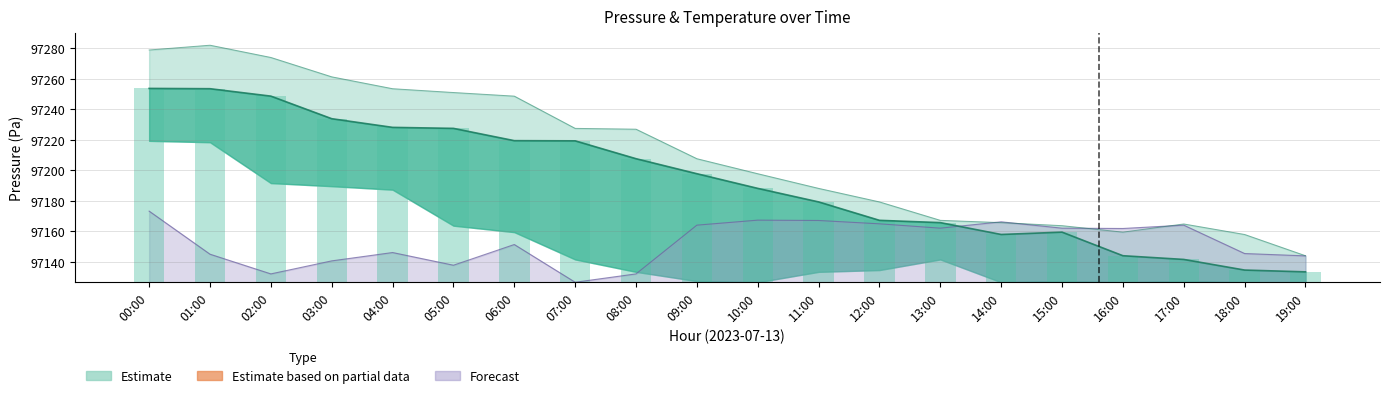

Reading left to right, extract all data points from this chart.

pressure_upper: 97279.0	97282.1	97274.1	97261.4	97253.6	97251.1	97248.7	97227.6	97227.0	97207.7	97197.8	97188.2	97179.3	97167.2	97165.7	97163.7	97159.5	97164.8	97157.9	97144.0
pressure_mid: 97253.8	97253.6	97248.7	97233.9	97228.2	97227.6	97219.5	97219.4	97207.7	97197.8	97188.2	97179.3	97167.2	97165.7	97157.9	97159.5	97144.0	97141.6	97134.6	97133.4
temperature: 97173.3	97145.0	97132.1	97140.6	97146.1	97137.8	97151.3	97126.6	97132.1	97164.1	97167.3	97167.1	97164.9	97162.1	97166.2	97162.1	97161.9	97164.1	97145.4	97143.9